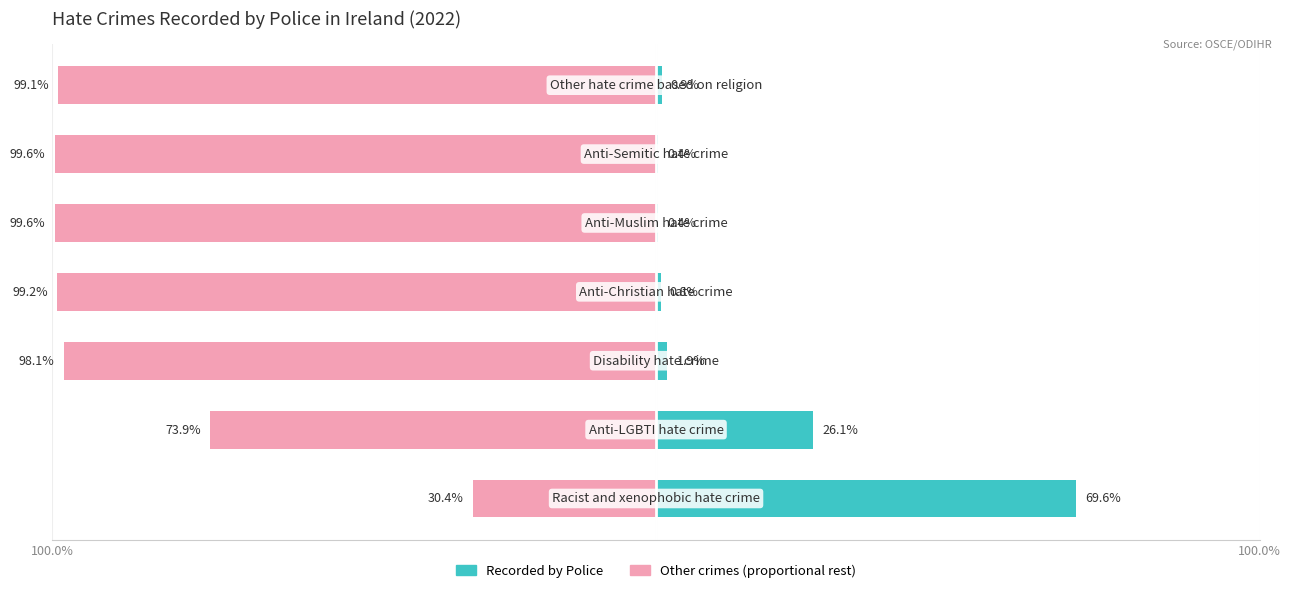

What is the average value of the Other crimes (rest) series?

-85.7